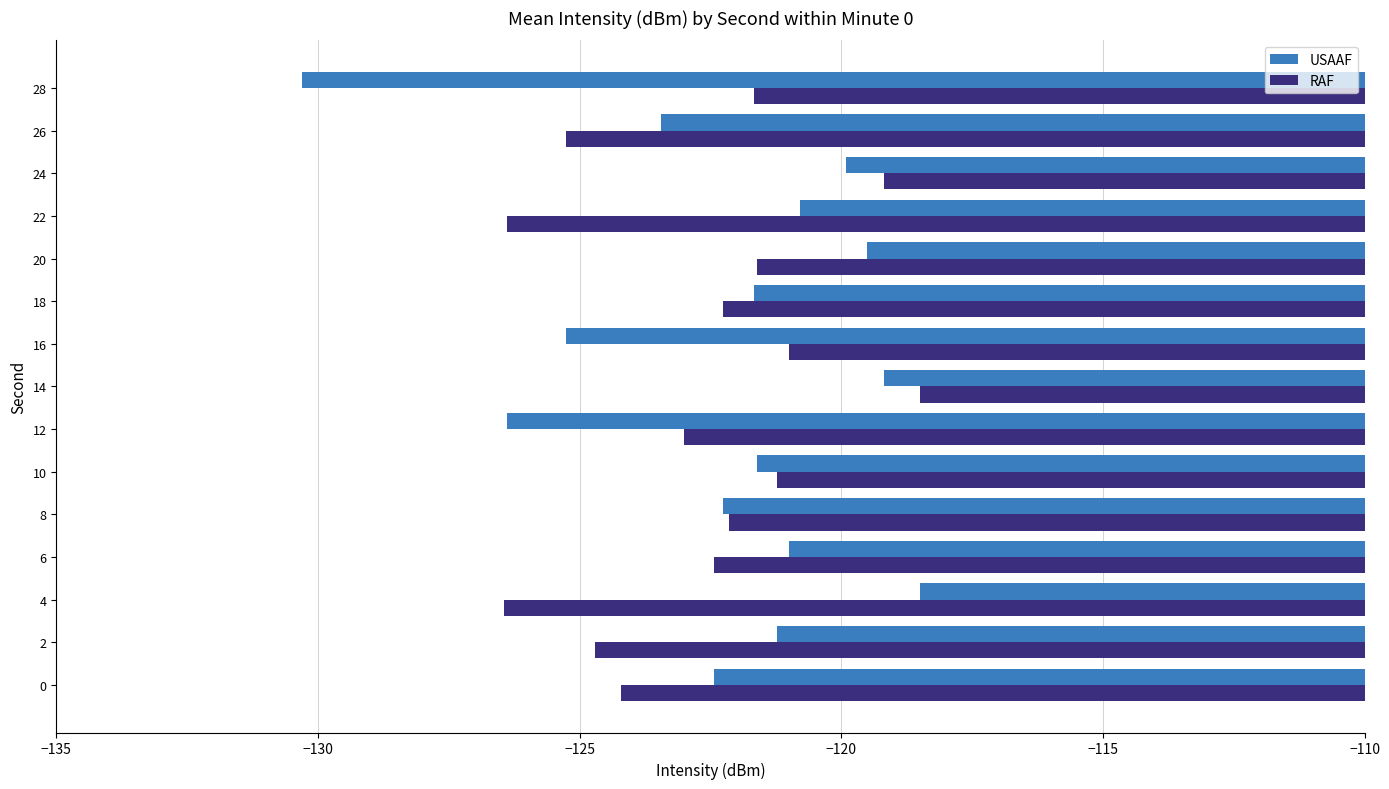

What is the difference between the highest and lowest values at 24?

0.7